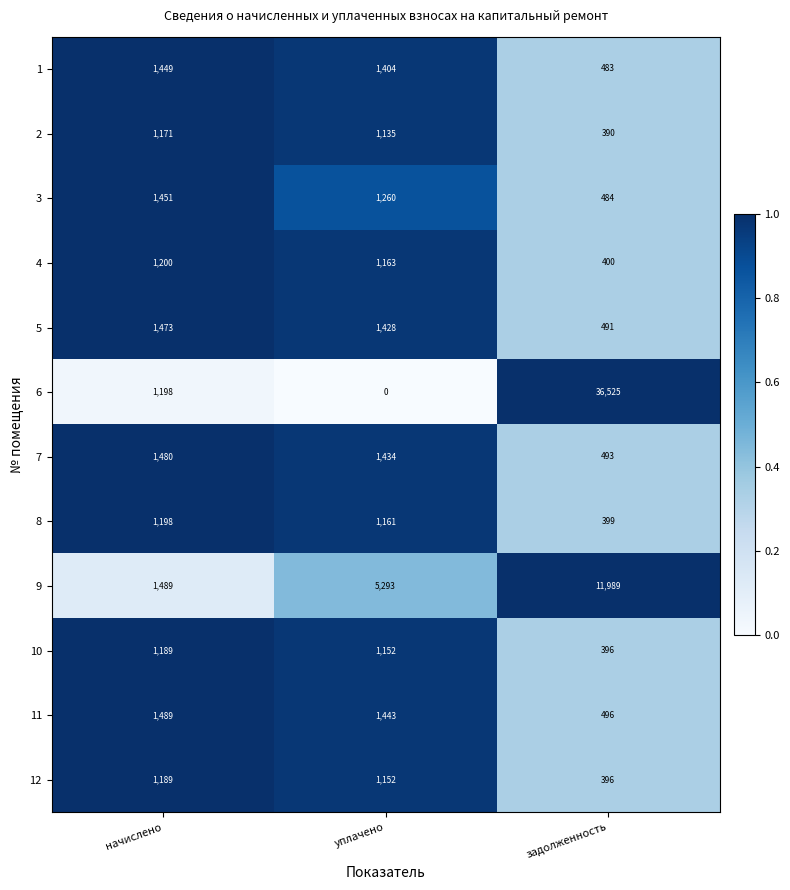

What is the difference between the 6 values at начислено and уплачено?

1198